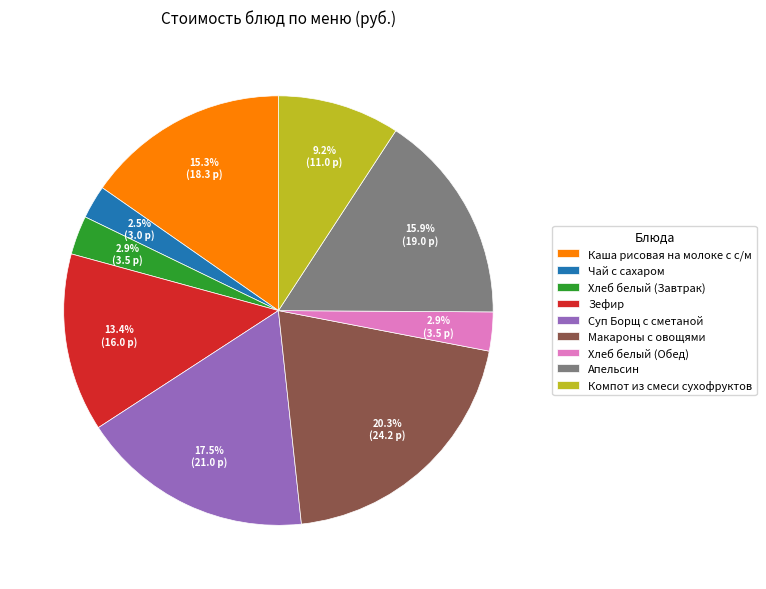

Combined, what portion of the pie is Хлеб белый (Обед) and Макароны с овощями?

23.2%